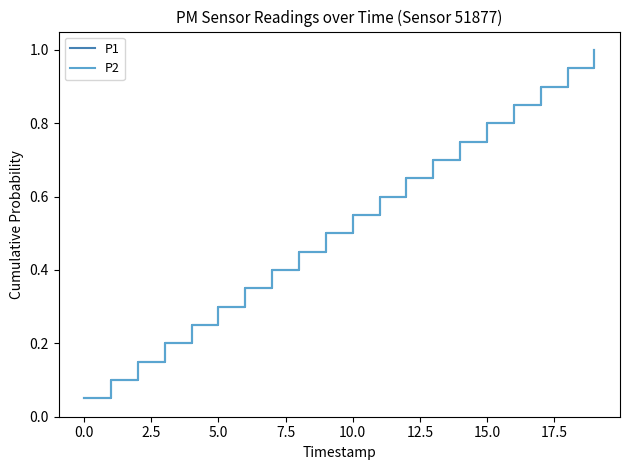

Does the chart display data point markers on the line(s)?

No